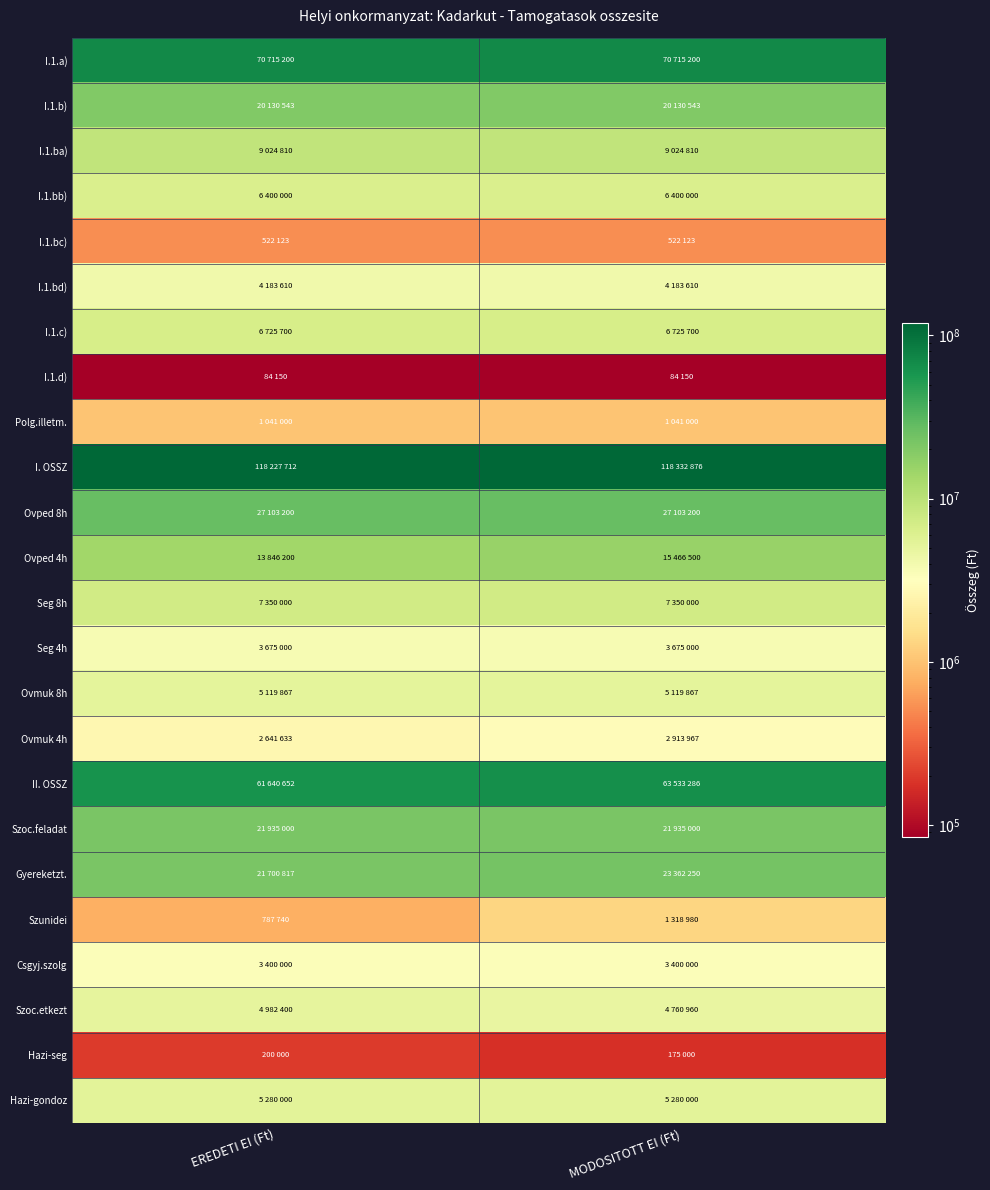

What is the total value across all series at MODOSITOTT EI (Ft)?

422554022